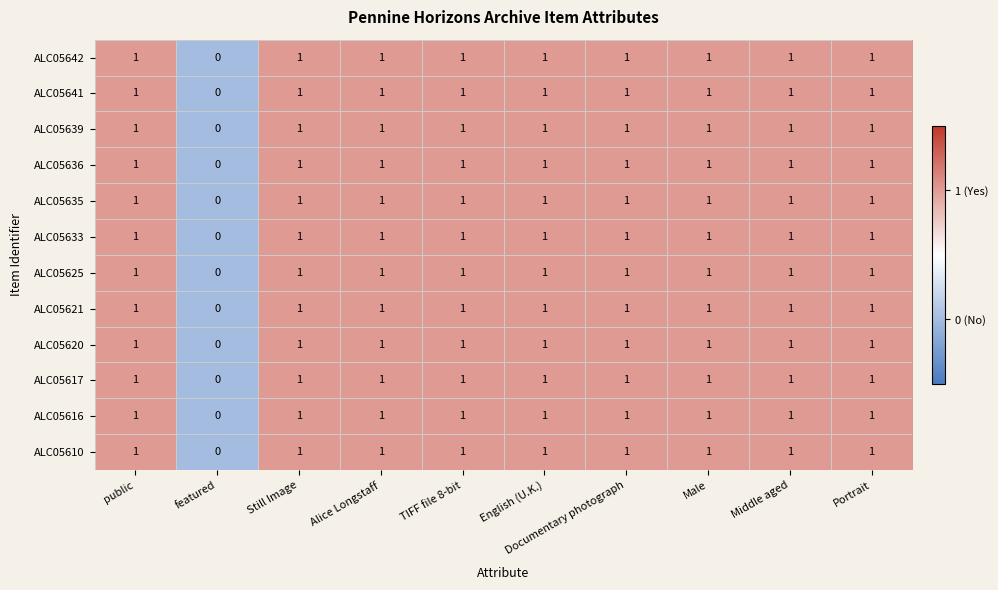

What is the sum of all ALC05610 values?

9